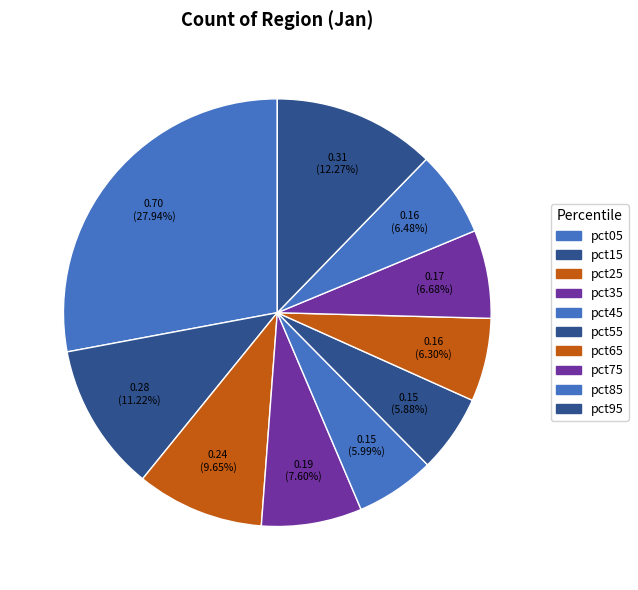

How much of the chart is everything except pct85?

93.5%